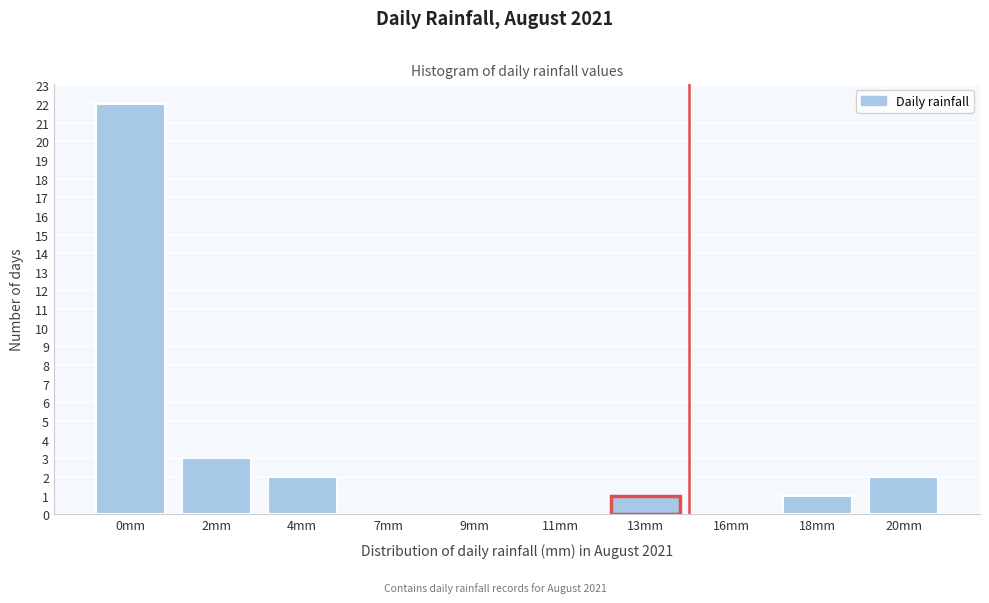

Reading right to left, what are all the values shown in this chart?

20mm=2	18mm=1	16mm=0	13mm=1	11mm=0	9mm=0	7mm=0	4mm=2	2mm=3	0mm=22